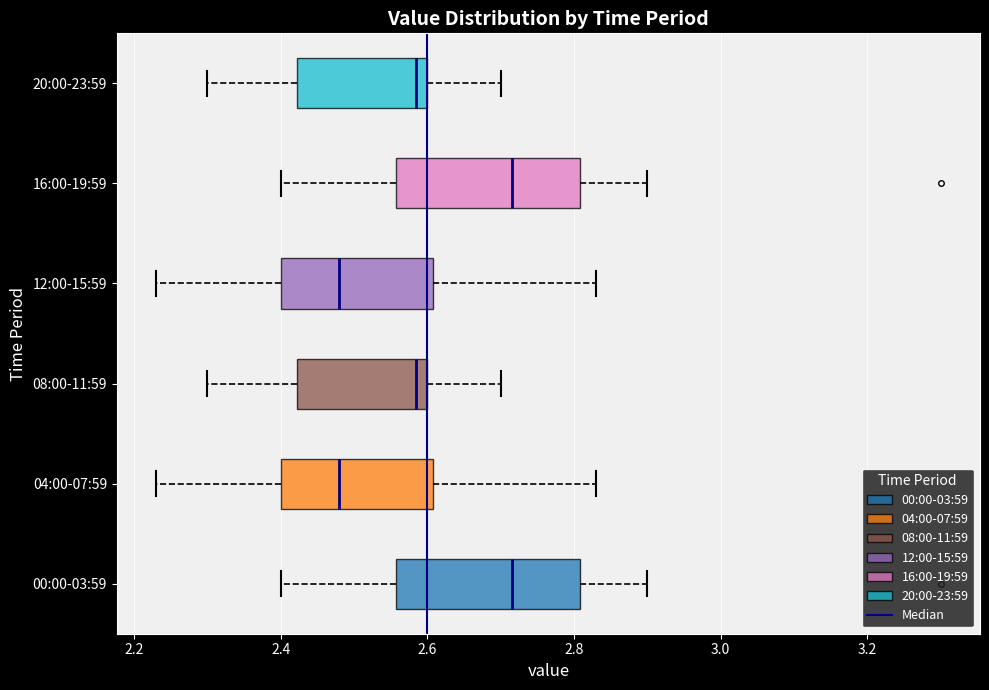

Reading bottom to top, transcribe this box plot: for each box, give where its median line is, the range the box spans, and where its two whiskers end, as read against the x-axis. The values are not printed on the chart, so give them approximately, as read against the axis.

00:00-03:59: median 2.72, box 2.56 to 2.80, whiskers 2.40 to 2.90
04:00-07:59: median 2.48, box 2.40 to 2.60, whiskers 2.24 to 2.84
08:00-11:59: median 2.58, box 2.42 to 2.60, whiskers 2.30 to 2.70
12:00-15:59: median 2.48, box 2.40 to 2.60, whiskers 2.24 to 2.84
16:00-19:59: median 2.72, box 2.56 to 2.80, whiskers 2.40 to 2.90
20:00-23:59: median 2.58, box 2.42 to 2.60, whiskers 2.30 to 2.70